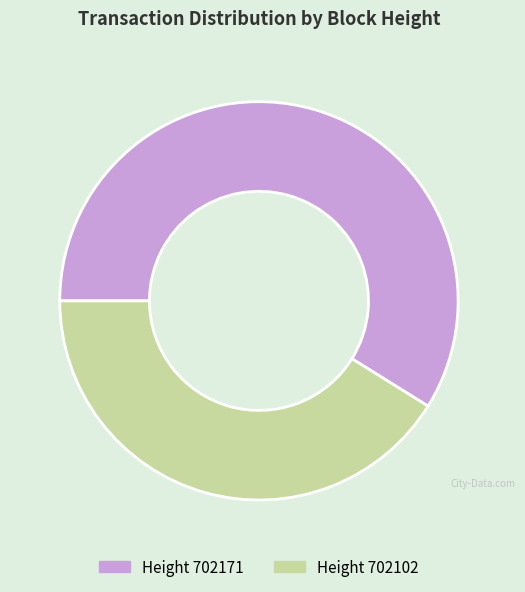

Is there any slice that represents more than half of the pie?

Yes